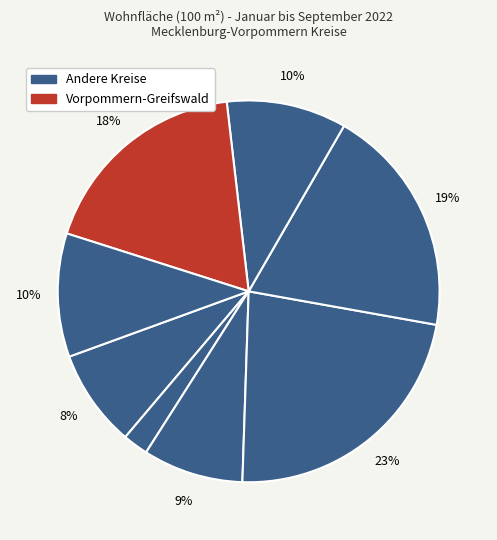

Count the number of slices in the pie.

8